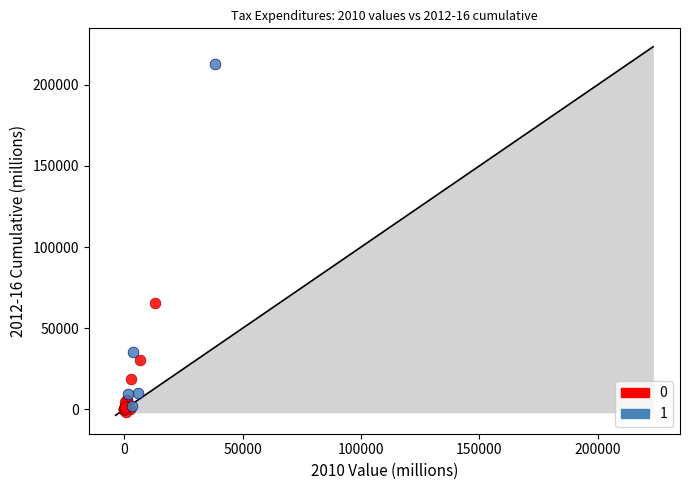

What are all the series names shown in the legend?

0, 1